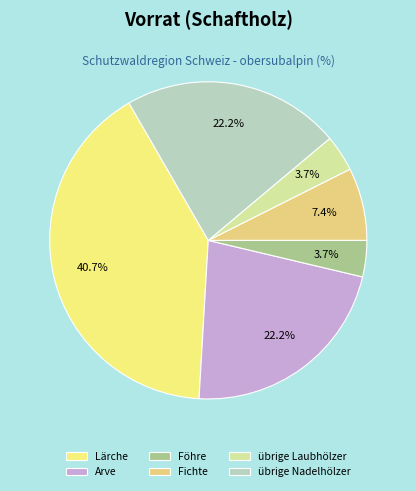

To the nearest percent, what is the difference between the Arve and übrige Laubhölzer slice percentages?

19%